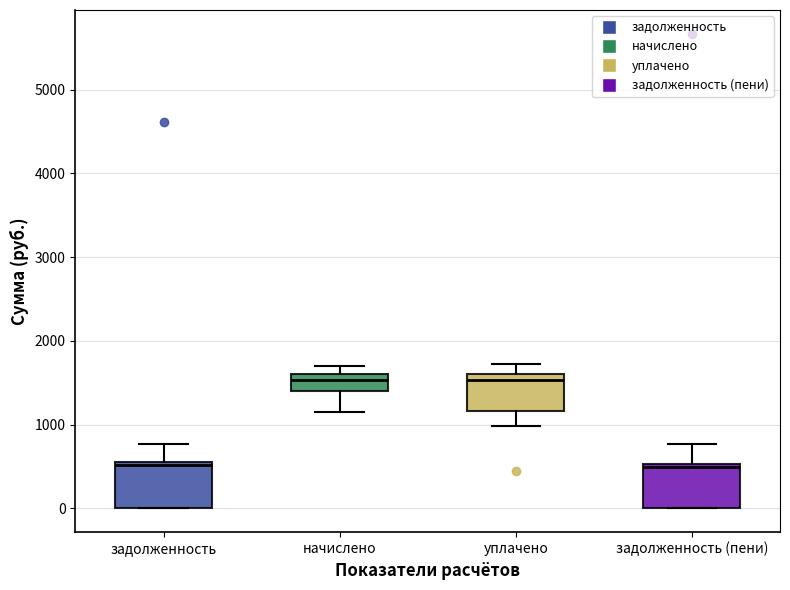

Reading left to right, read every box against the y-axis: the position of its median line, the range the box covers, and the ends of its whiskers. The values are not printed on the chart, so give them approximately, as read against the axis.

задолженность: median 500, box 0 to 600, whiskers 0 to 800
начислено: median 1500, box 1400 to 1600, whiskers 1200 to 1700
уплачено: median 1500, box 1200 to 1600, whiskers 1000 to 1700
задолженность (пени): median 500 (just below the box's upper edge), box 0 to 500, whiskers 0 to 800